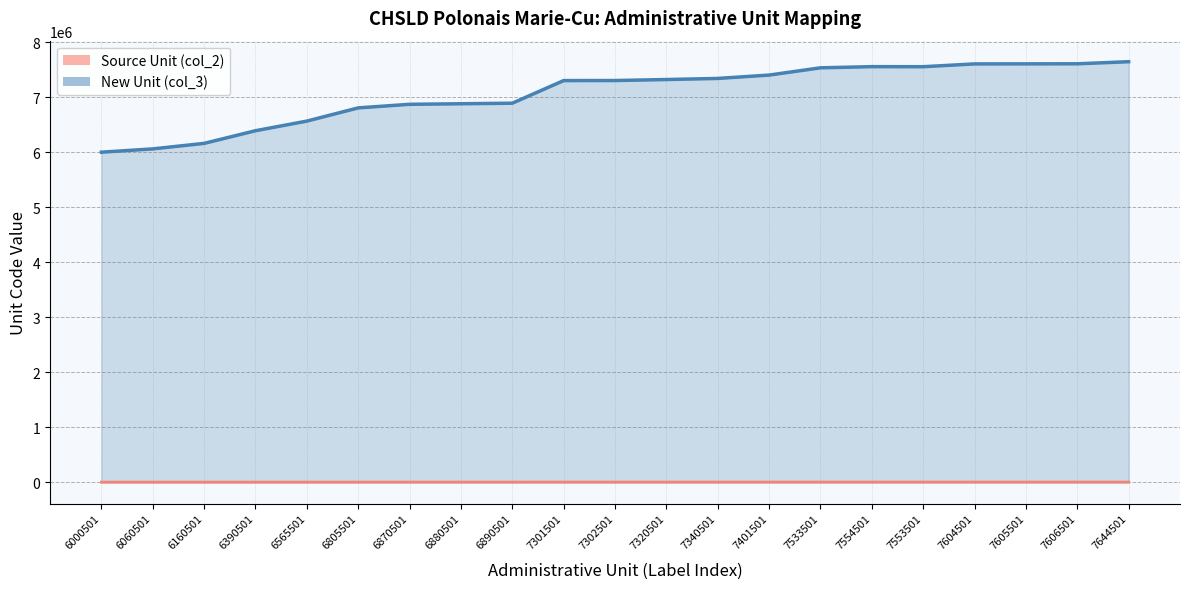

What is the spread (max minus min) of values at 6890501?

6883611